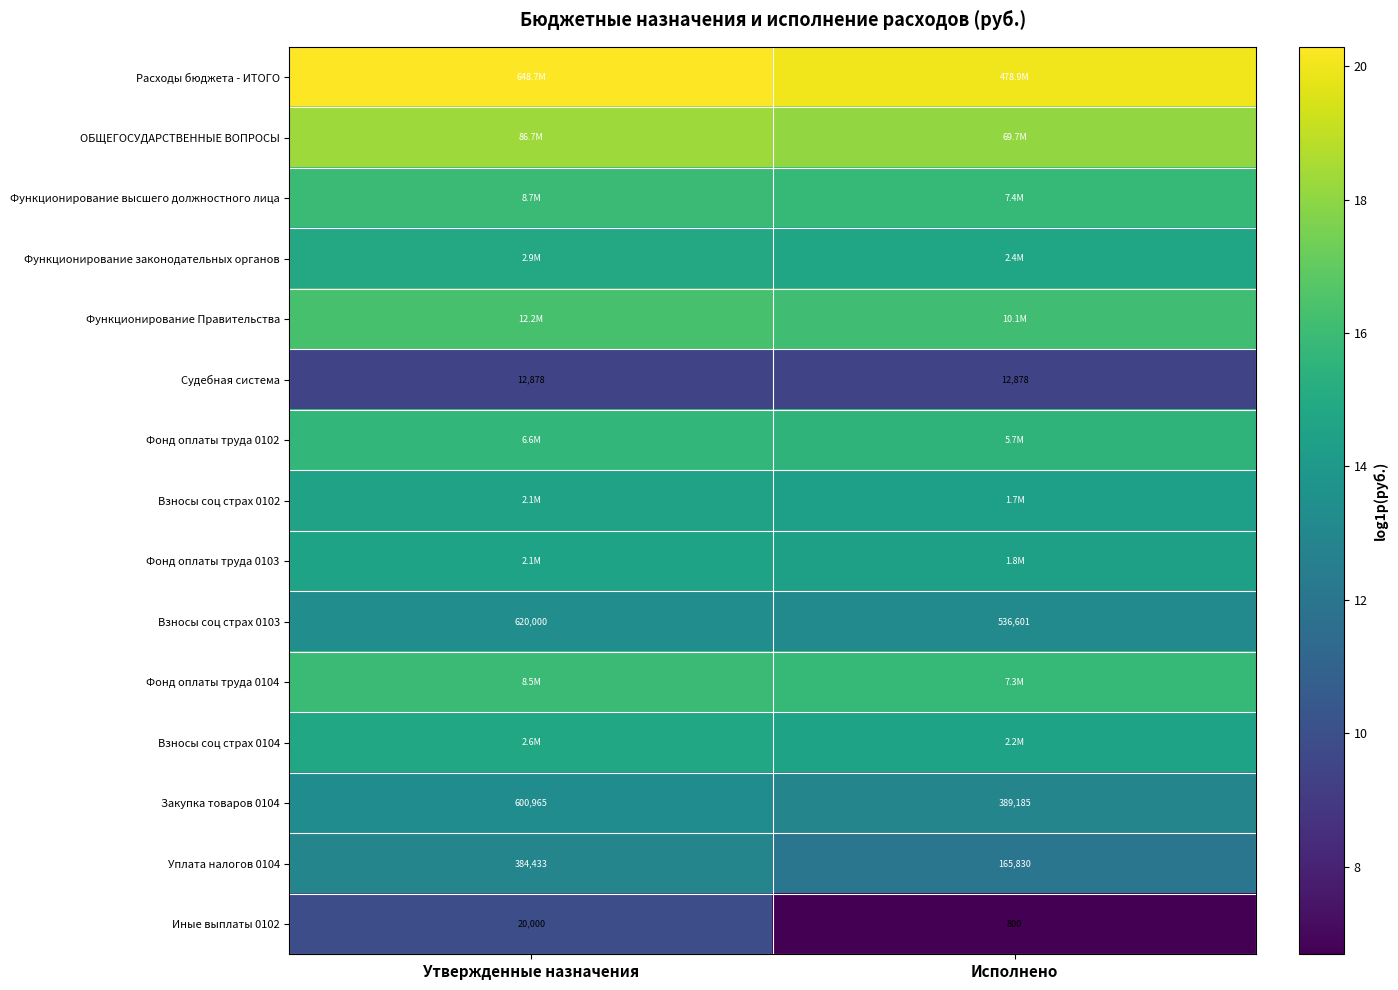

At which label is Функционирование высшего должностного лица closest to 15?

Исполнено